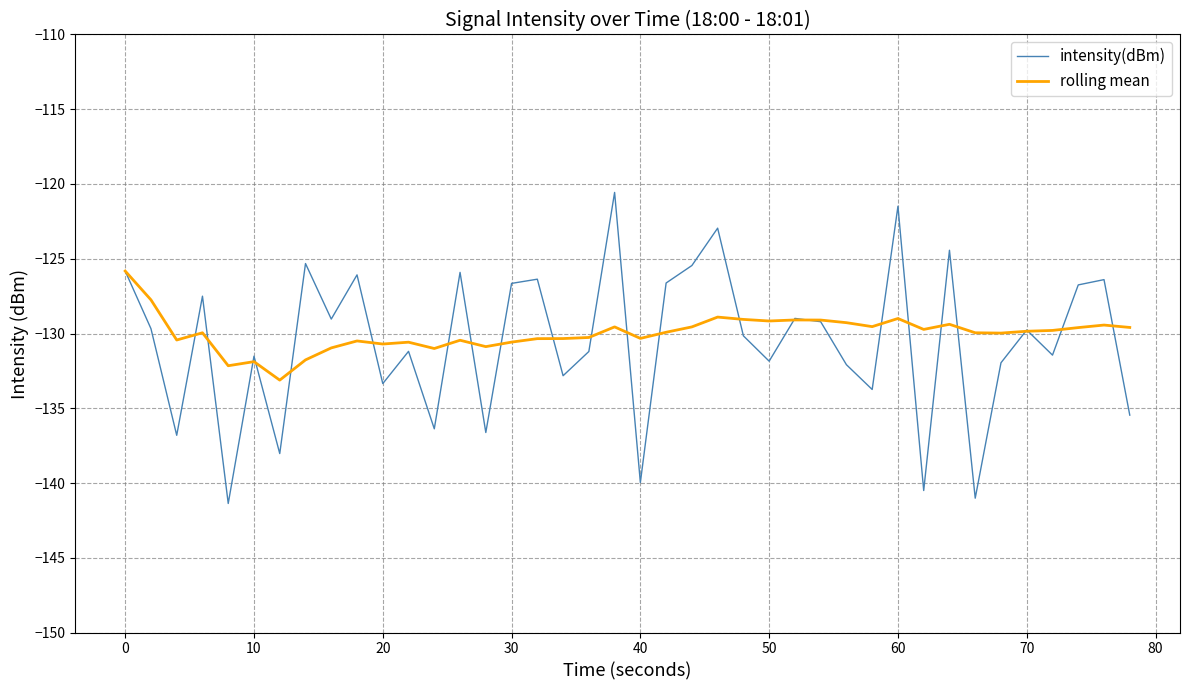

What is the highest value of the rolling mean series?

-125.8